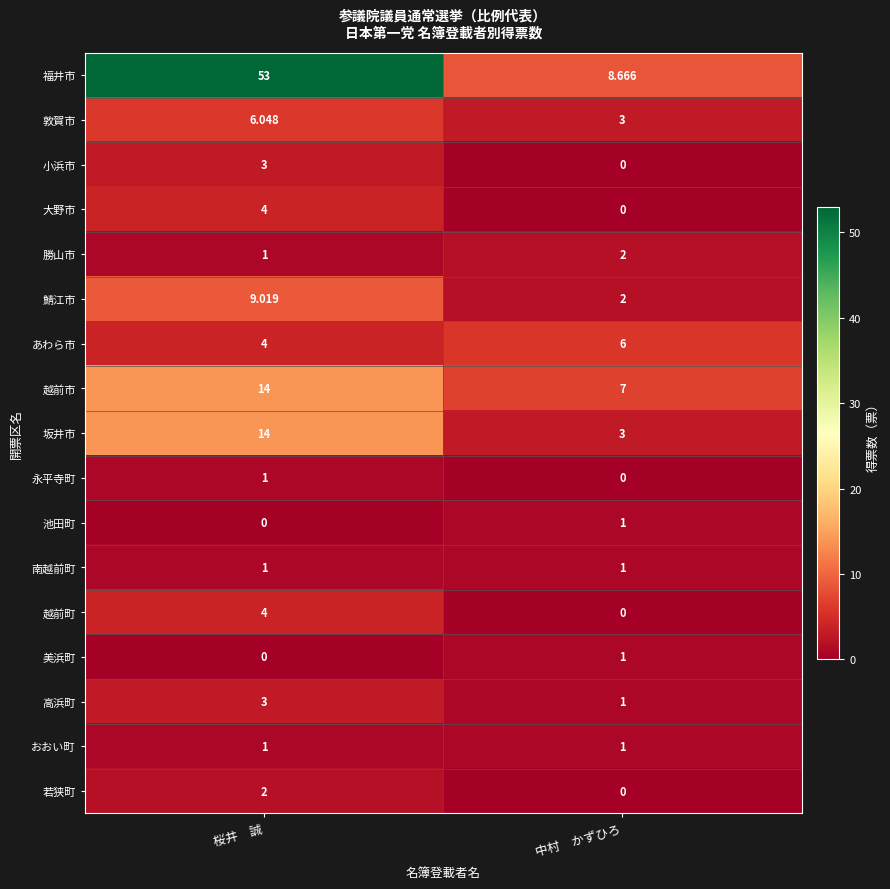

Which series has the largest range (max minus min)?

福井市